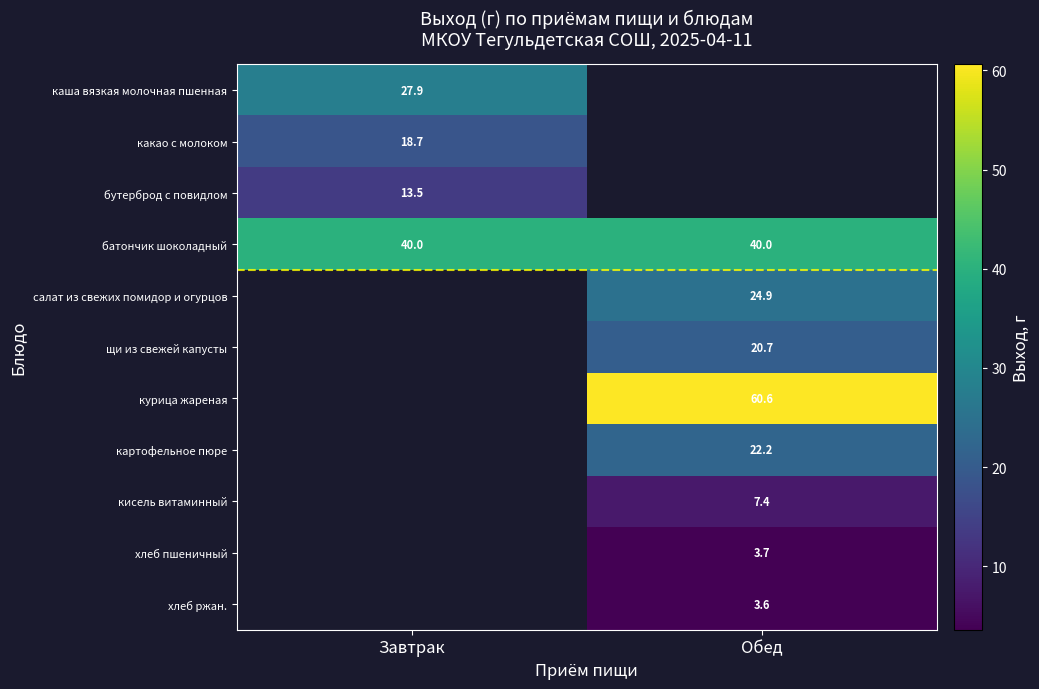

Read the row_0 value at Завтрак.

27.9